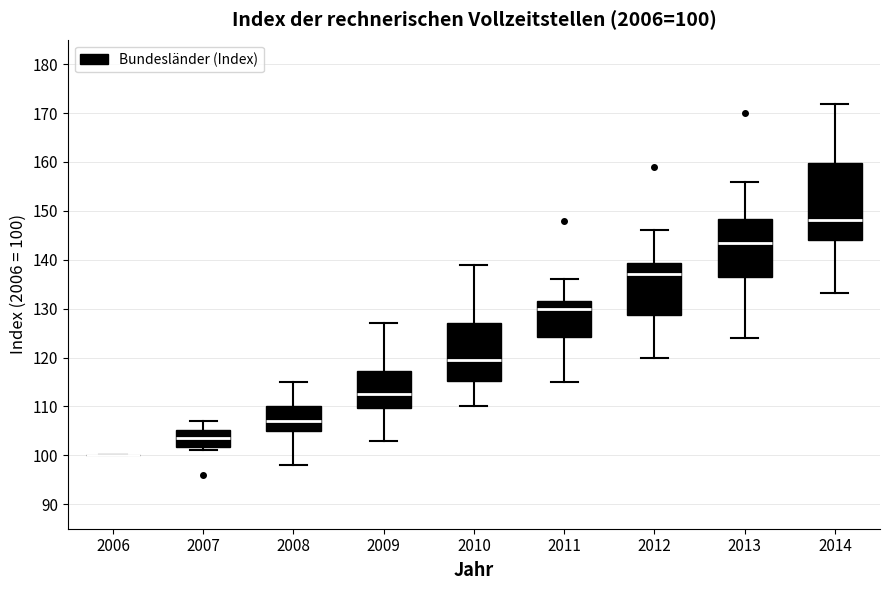

Comparing the boxes themselves (not the whiskers), which one is the tallest?

2014